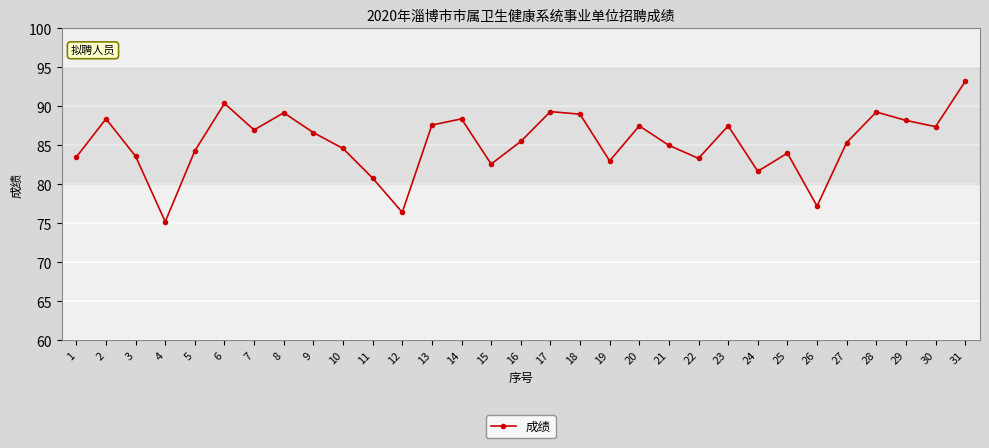

What is the ratio of the value at 2 to the value at 26?

1.1